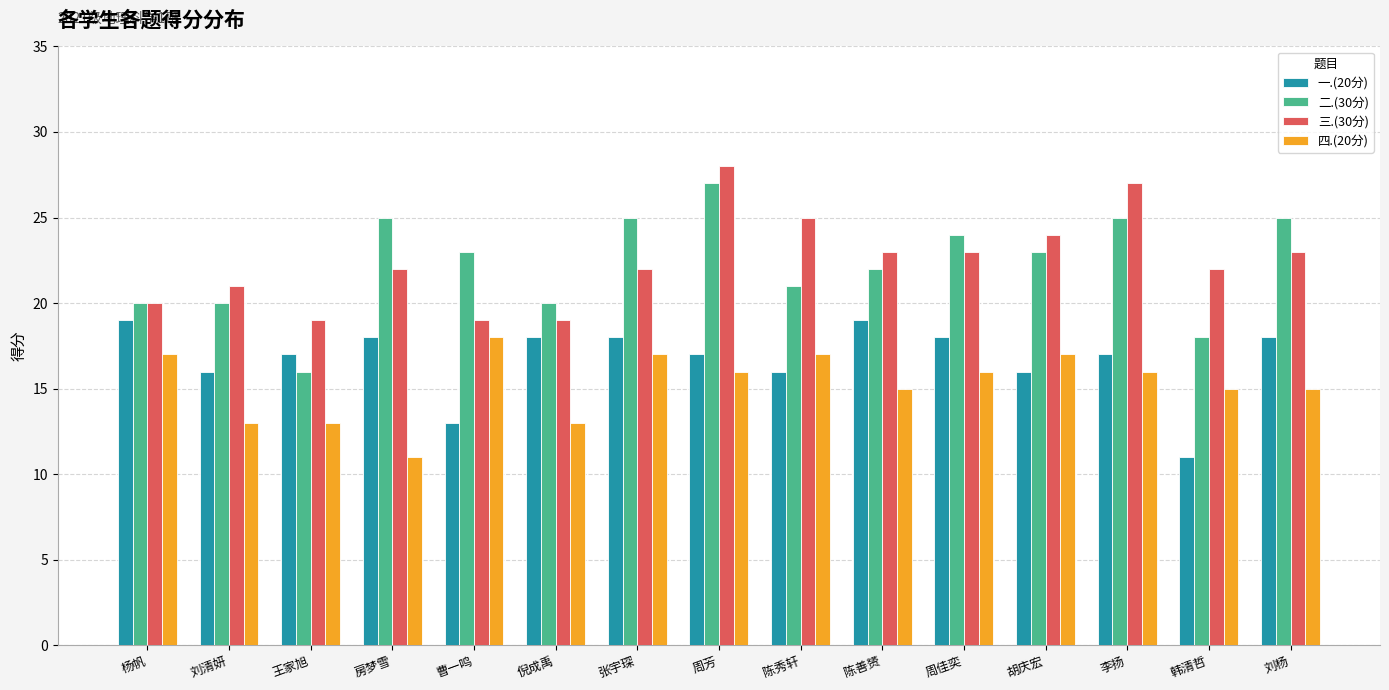

Where does the 四.(20分) series first go above 16?

杨帆